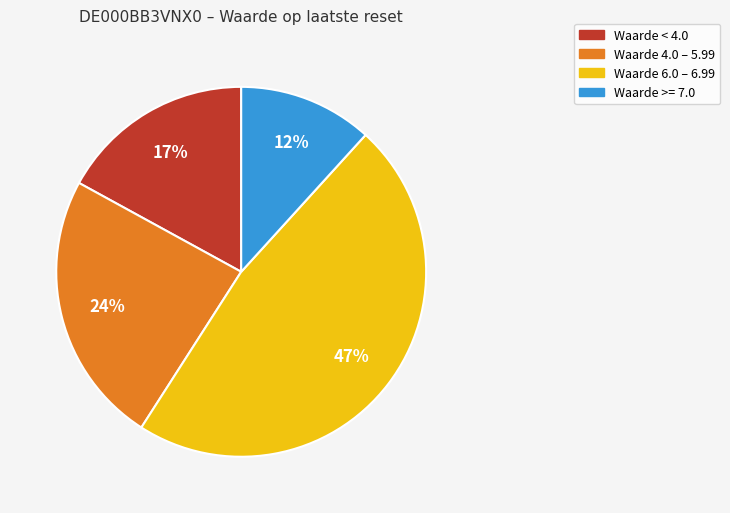

To the nearest percent, what is the average slice percentage?

25%